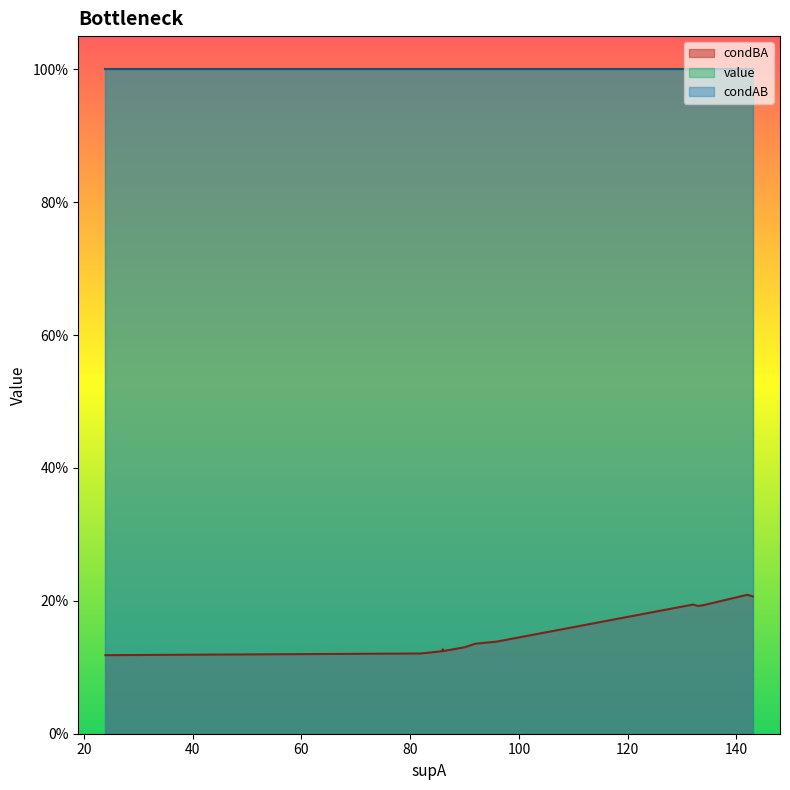

What are all the series names shown in the legend?

condBA, value, condAB